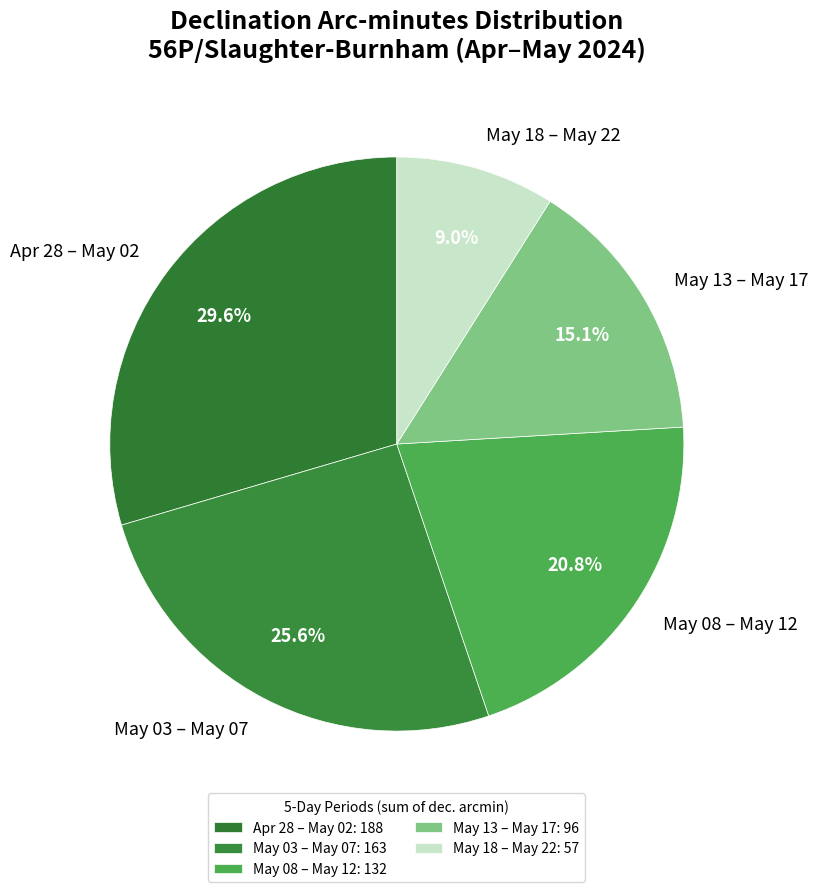

Between Apr 28 – May 02 and May 03 – May 07, which is larger?

Apr 28 – May 02